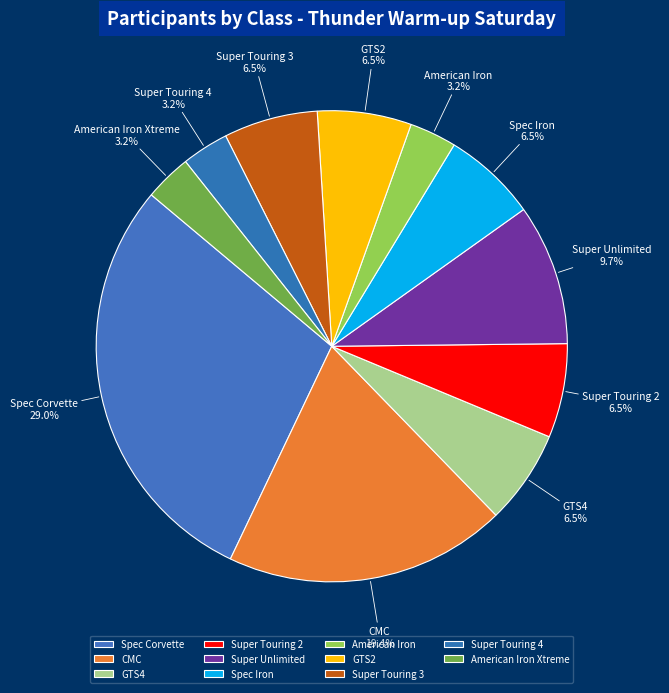

Does Super Touring 2 account for over 50% of the chart?

No